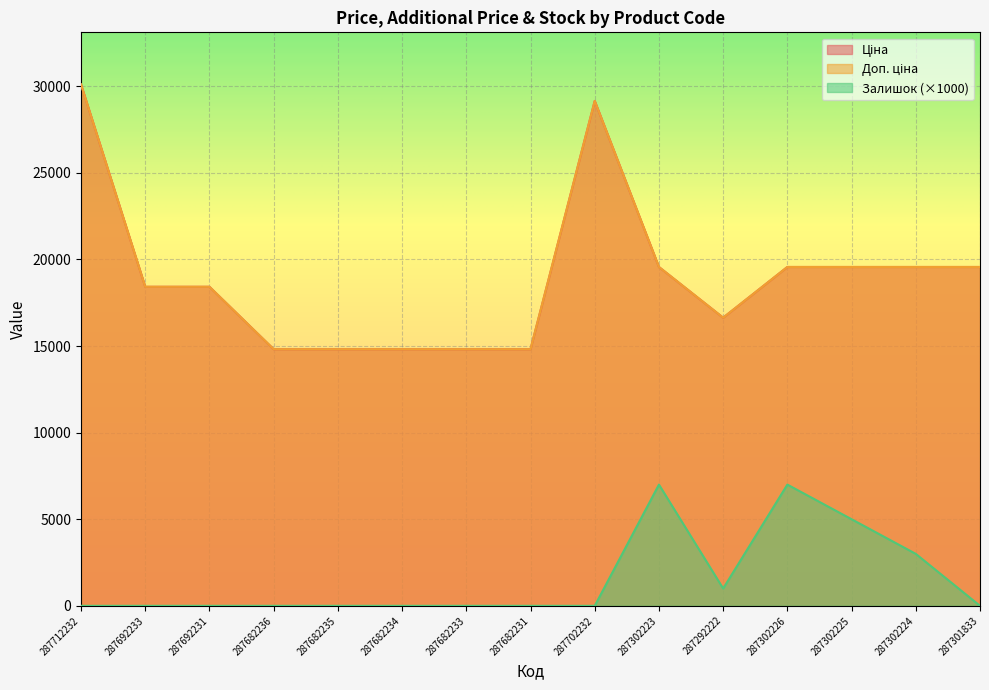

Reading left to right, transcribe all the data shown in this chart.

Ціна: 30102.8	18420.9	18420.9	14817.6	14817.6	14817.6	14817.6	14817.6	29152.3	19564.9	16636.8	19564.9	19564.9	19564.9	19564.9
Доп. ціна: 30102.8	18420.9	18420.9	14817.6	14817.6	14817.6	14817.6	14817.6	29152.3	19564.9	16636.8	19564.9	19564.9	19564.9	19564.9
Залишок: 0.0	0.0	0.0	0.0	0.0	0.0	0.0	0.0	0.0	7000.0	1000.0	7000.0	5000.0	3000.0	0.0